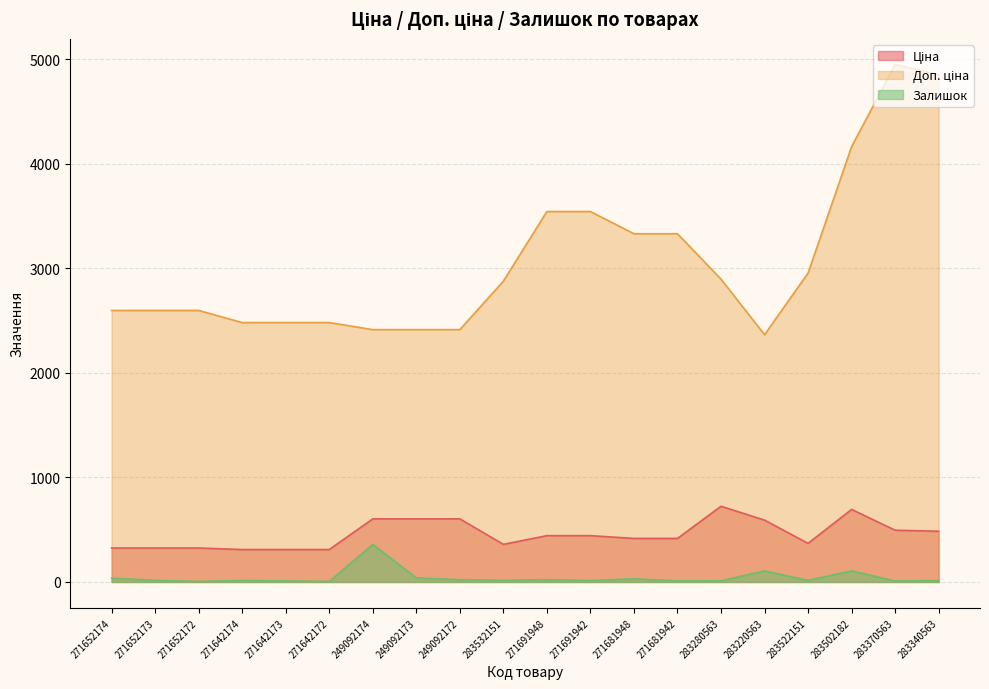

How many lines are shown in the chart?

3